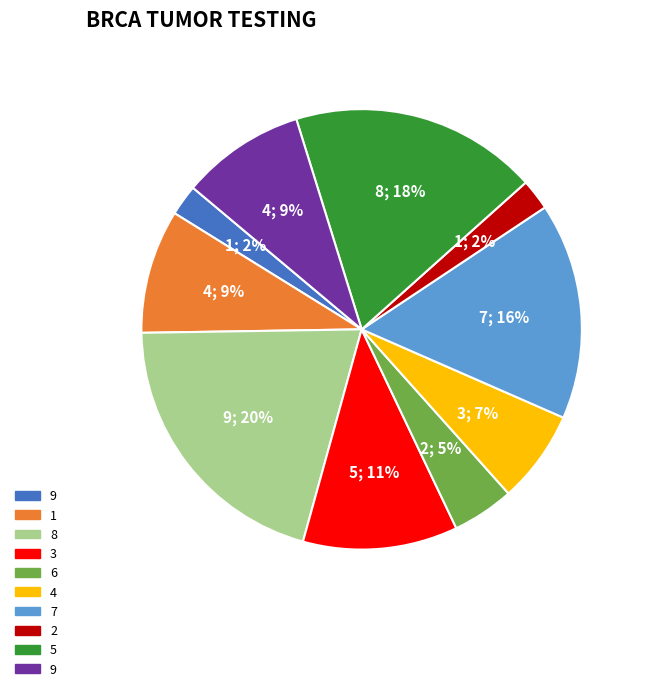

How many segments does this pie chart have?

10